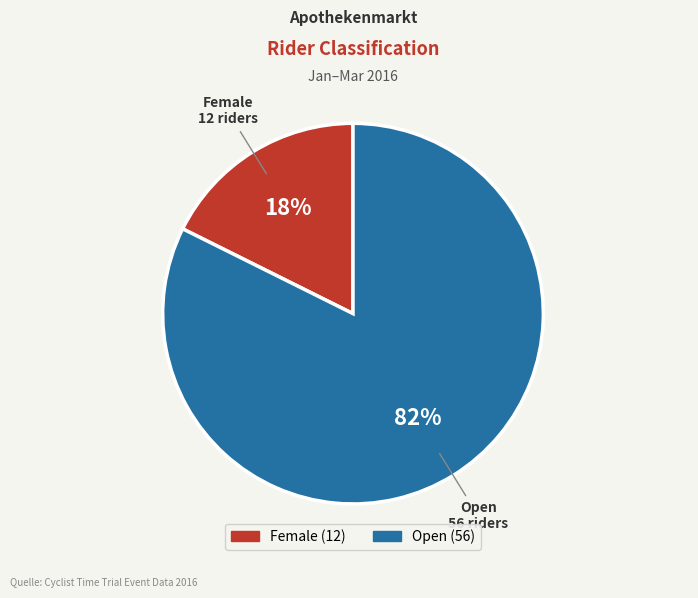

Which category has the biggest portion of the pie?

Open